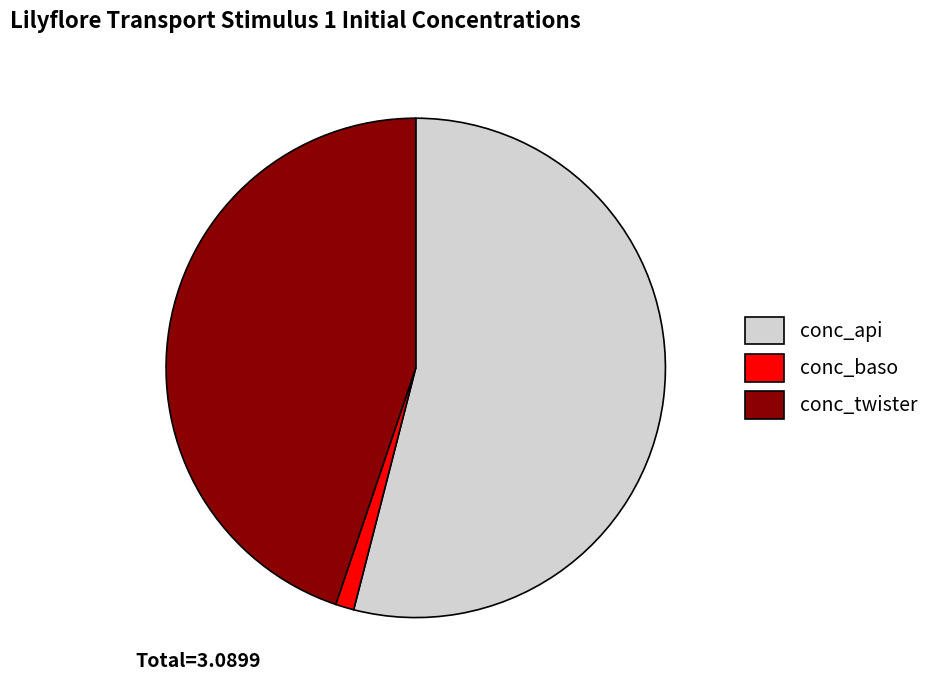

Does conc_api represent more than half of the total?

Yes